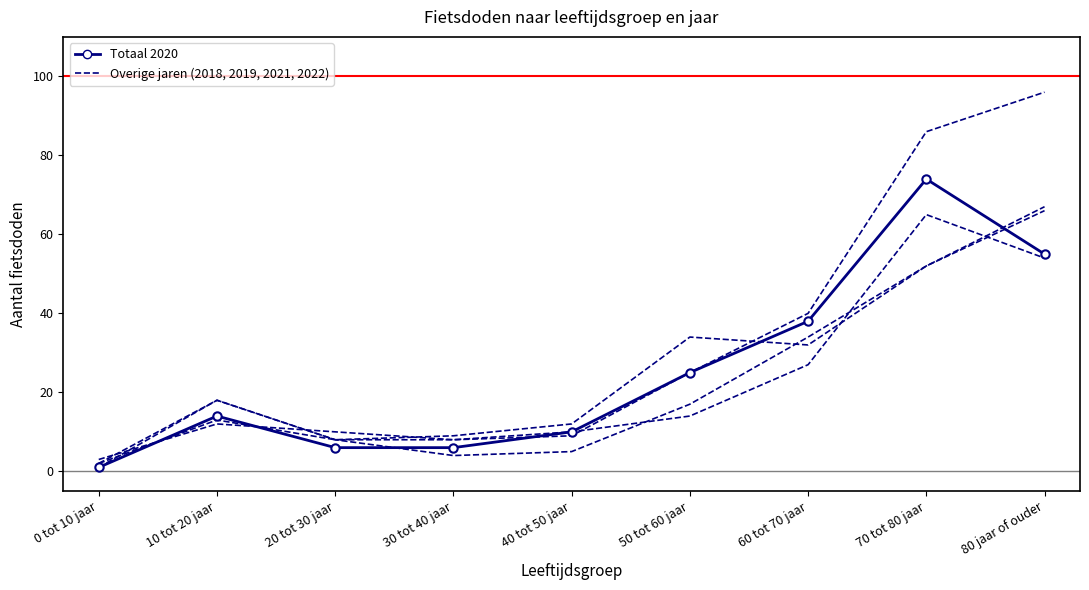

Reading left to right, what are all the values shown in this chart?

Totaal 2018: 0 tot 10 jaar=2	10 tot 20 jaar=13	20 tot 30 jaar=8	30 tot 40 jaar=9	40 tot 50 jaar=12	50 tot 60 jaar=34	60 tot 70 jaar=32	70 tot 80 jaar=52	80 jaar of ouder=66
Totaal 2019: 0 tot 10 jaar=3	10 tot 20 jaar=12	20 tot 30 jaar=10	30 tot 40 jaar=8	40 tot 50 jaar=10	50 tot 60 jaar=14	60 tot 70 jaar=27	70 tot 80 jaar=65	80 jaar of ouder=54
Totaal 2020: 0 tot 10 jaar=1	10 tot 20 jaar=14	20 tot 30 jaar=6	30 tot 40 jaar=6	40 tot 50 jaar=10	50 tot 60 jaar=25	60 tot 70 jaar=38	70 tot 80 jaar=74	80 jaar of ouder=55
Totaal 2021: 0 tot 10 jaar=2	10 tot 20 jaar=18	20 tot 30 jaar=8	30 tot 40 jaar=4	40 tot 50 jaar=5	50 tot 60 jaar=17	60 tot 70 jaar=34	70 tot 80 jaar=52	80 jaar of ouder=67
Totaal 2022: 0 tot 10 jaar=1	10 tot 20 jaar=18	20 tot 30 jaar=8	30 tot 40 jaar=8	40 tot 50 jaar=9	50 tot 60 jaar=25	60 tot 70 jaar=40	70 tot 80 jaar=86	80 jaar of ouder=96